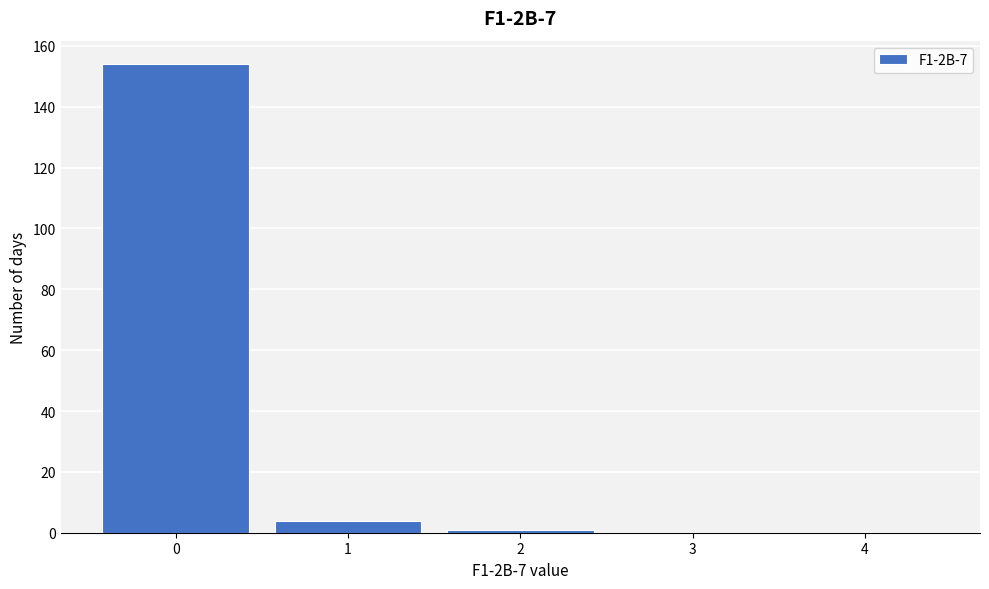

Reading left to right, list all the values displayed in this chart.

0=154	1=4	2=1	3=0	4=0